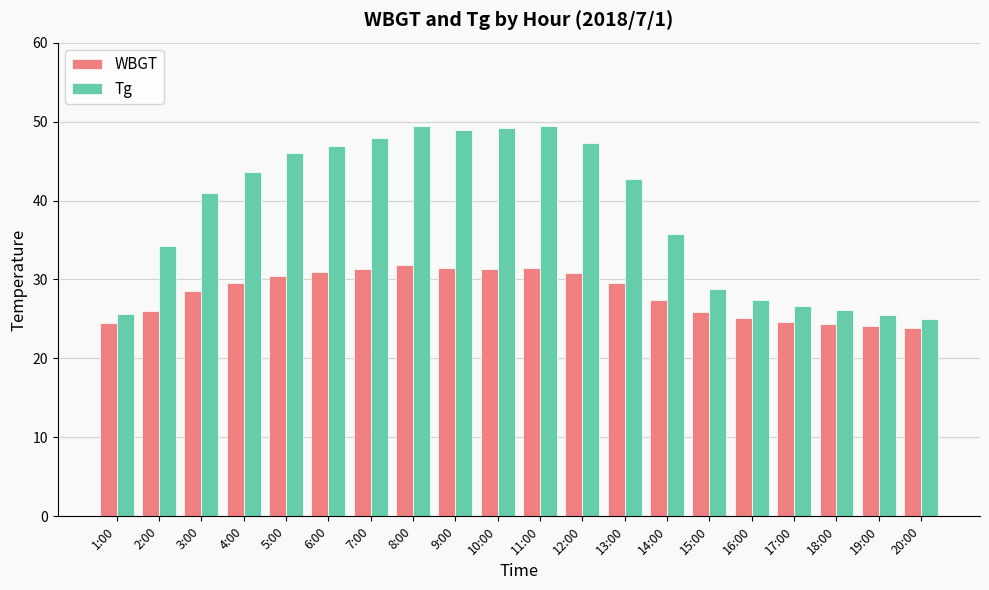

What is the label of the 10th bar from the right?

11:00